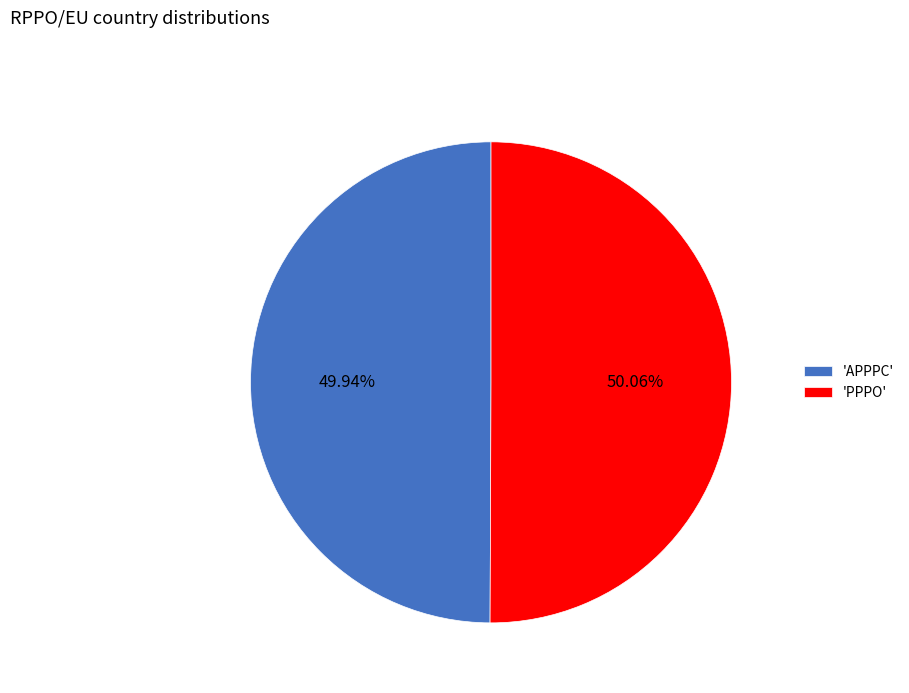

What is the ratio of the value at 'APPPC' to the value at 'PPPO'?

1.0